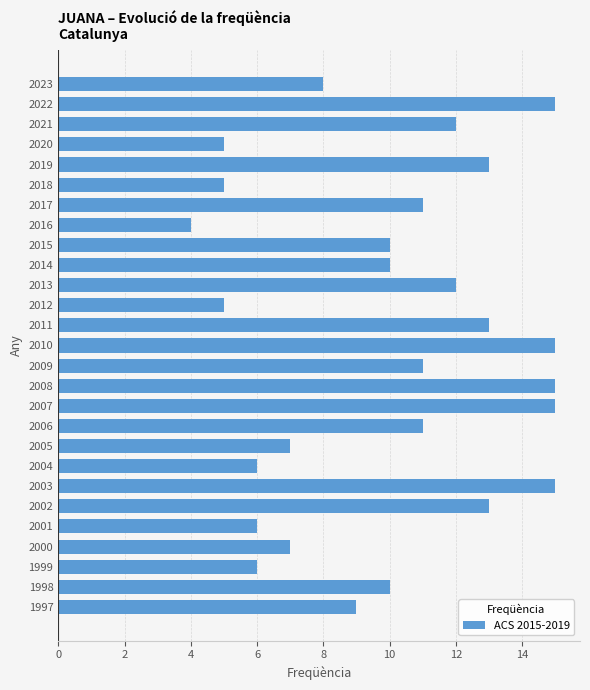

What is the change in value from 2014 to 2004?

-4